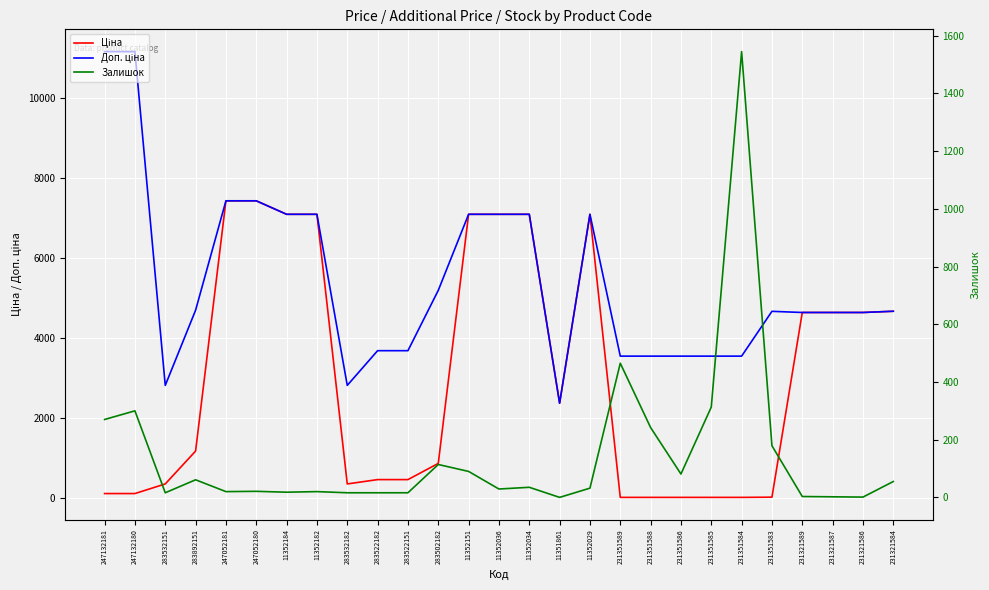

How many positive values does the Залишок series have?

26